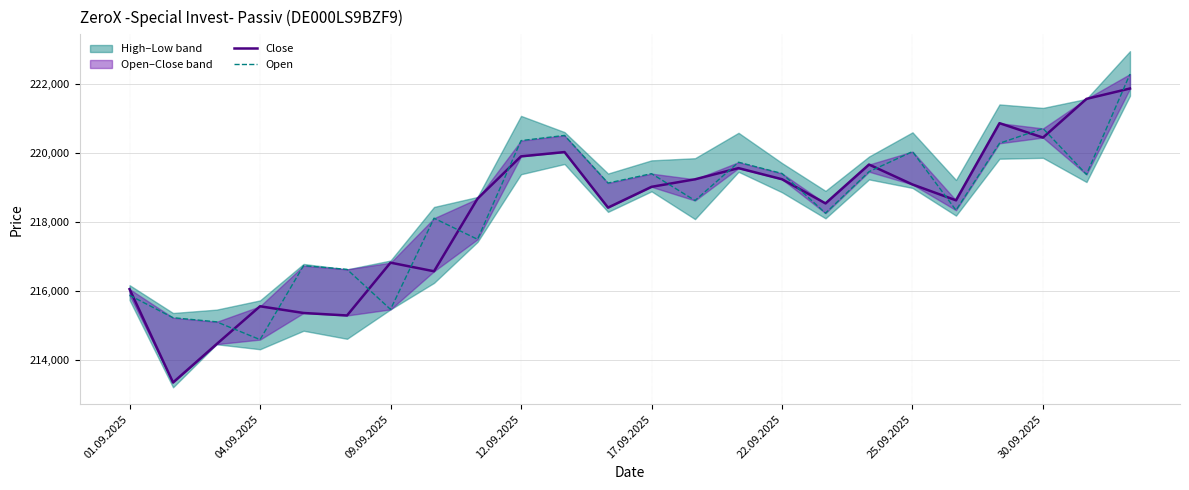

True or false: Open has more than 0 interior local peaks.

True